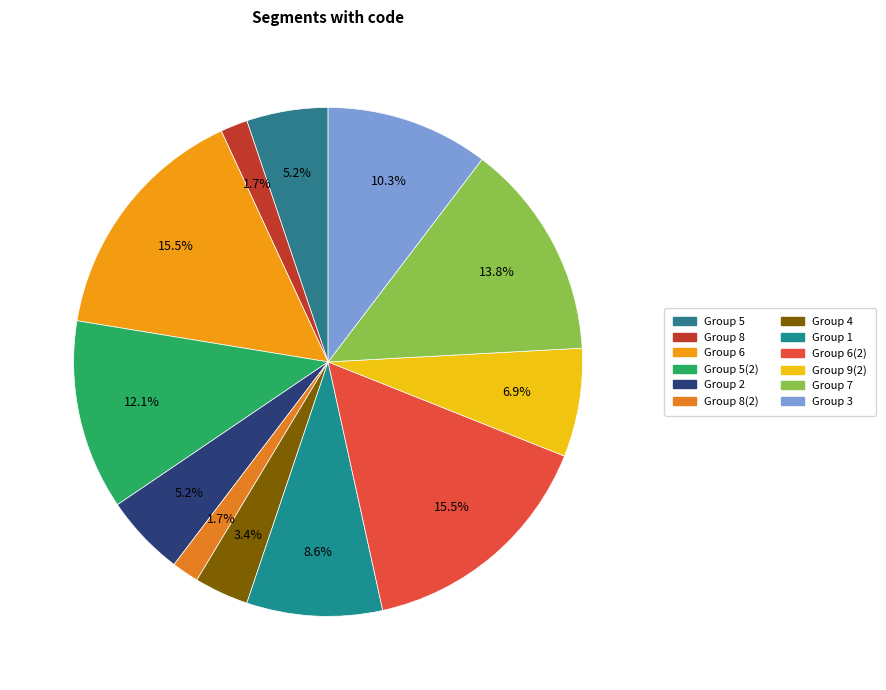

Count the number of slices in the pie.

12